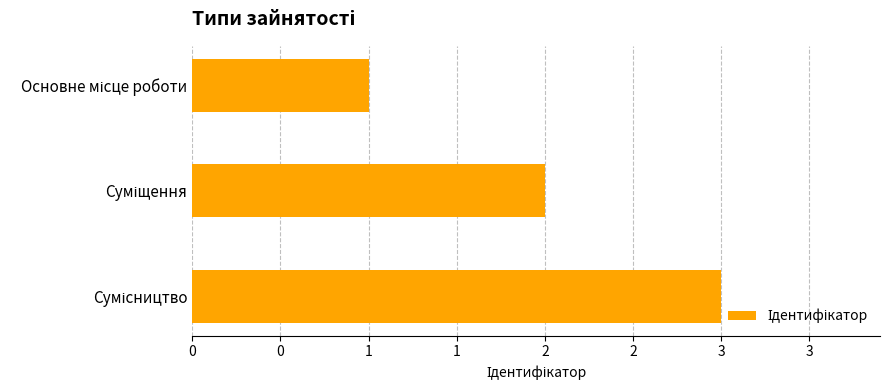

How many data points are less than 2?

1